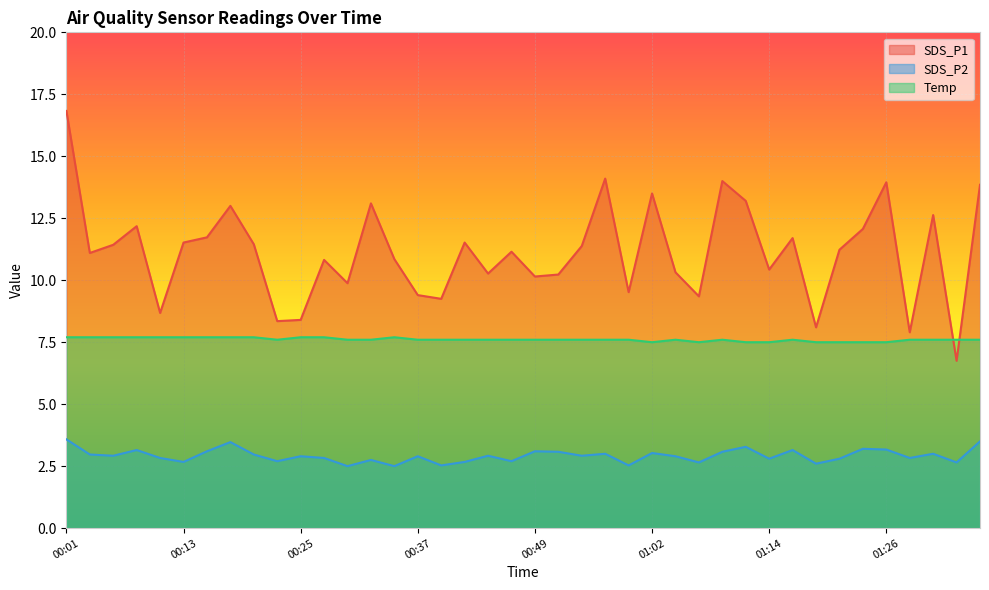

What is the difference between the second highest and second lowest values in the SDS_P2 series?

1.0